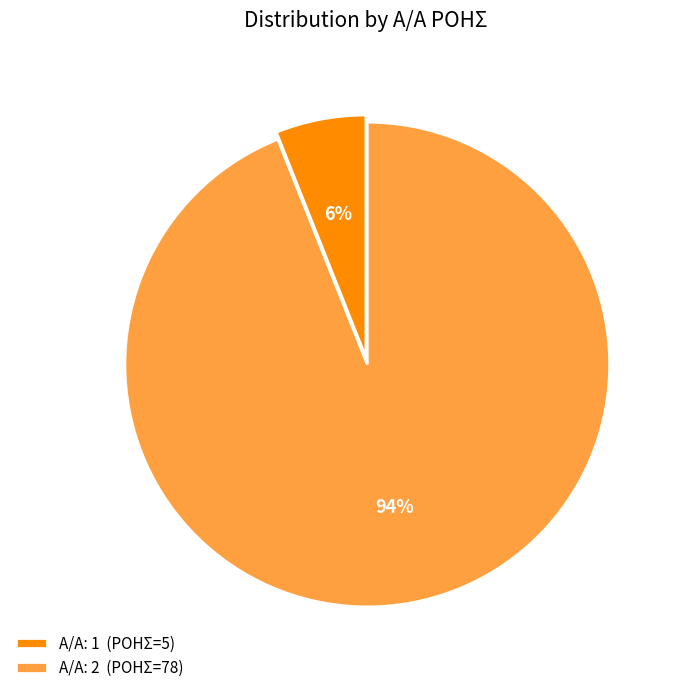

Which has a higher value, Α/Α: 2 (ΡΟΗΣ=78) or Α/Α: 1 (ΡΟΗΣ=5)?

Α/Α: 2 (ΡΟΗΣ=78)